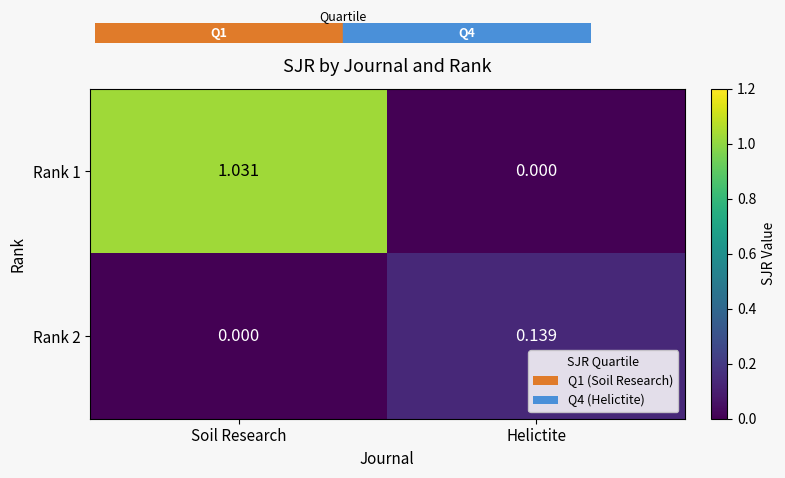

At which label does Rank 1 first exceed 1?

Soil Research